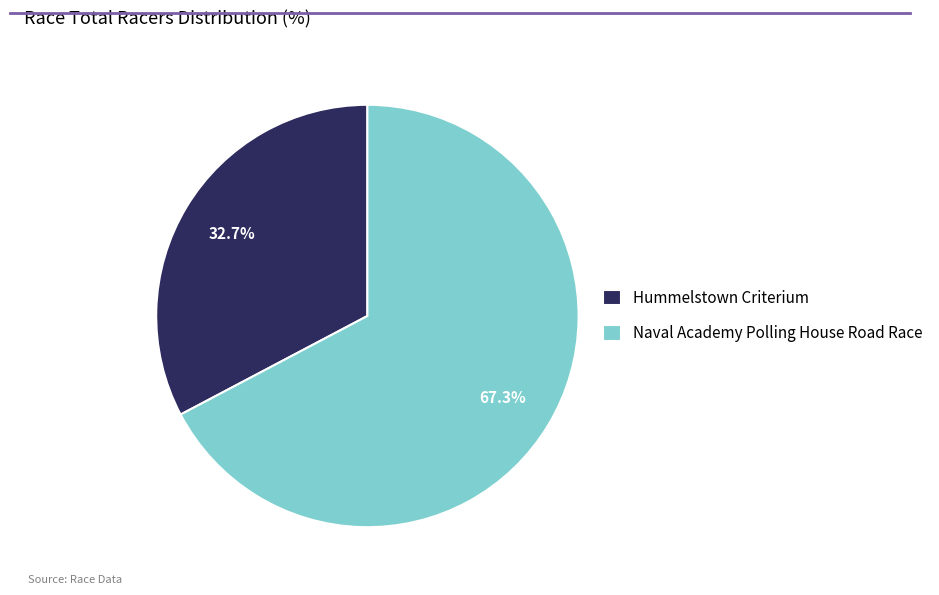

Do Hummelstown Criterium and Naval Academy Polling House Road Race together represent more than half of the pie?

Yes